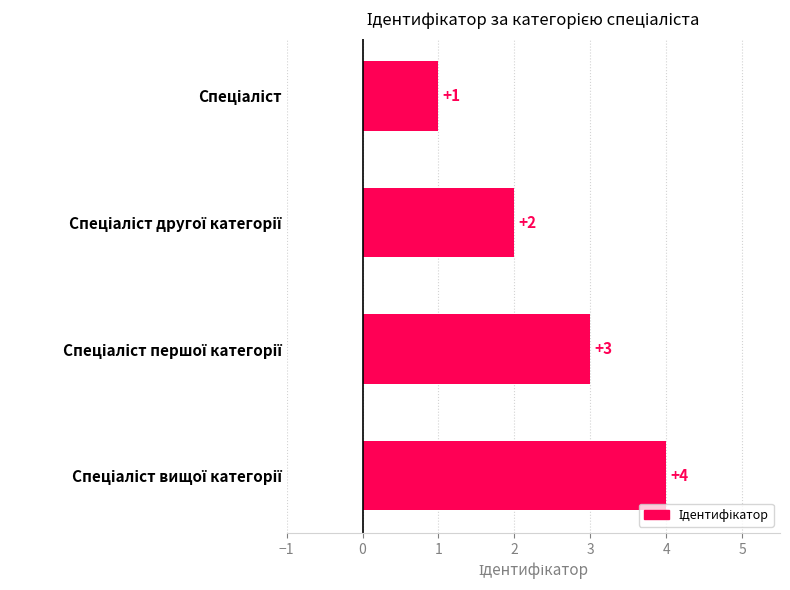

What is the value of the 3rd bar from the top?

3